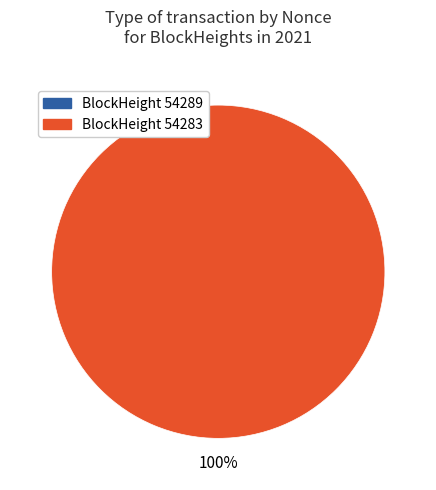

How many slices are in this pie chart?

2